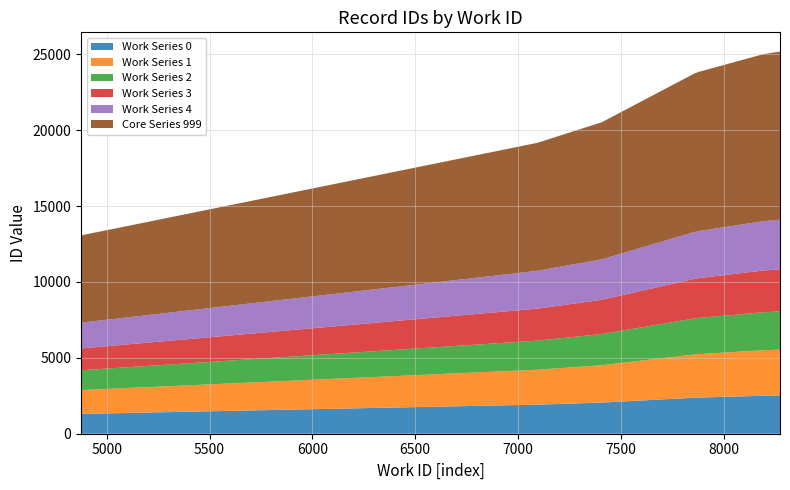

Reading right to left, transcribe all the data shown in this chart.

work_id: 8274	8270	8193	7879	7856	7408	7094	5063	4875
id: 25184	25167	25006	23839	23720	20524	19163	13580	13068